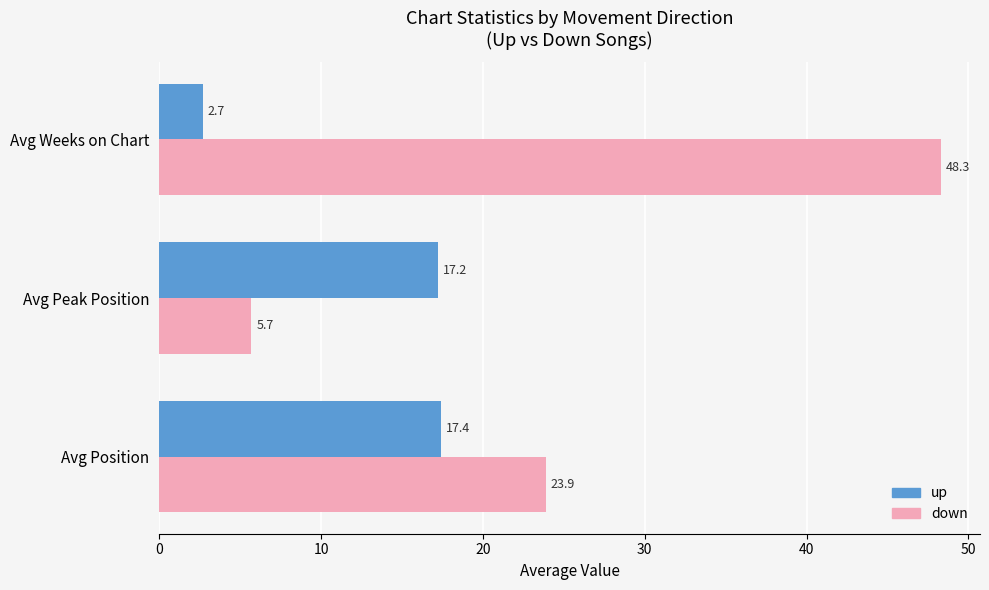

What are all the series names shown in the legend?

up, down